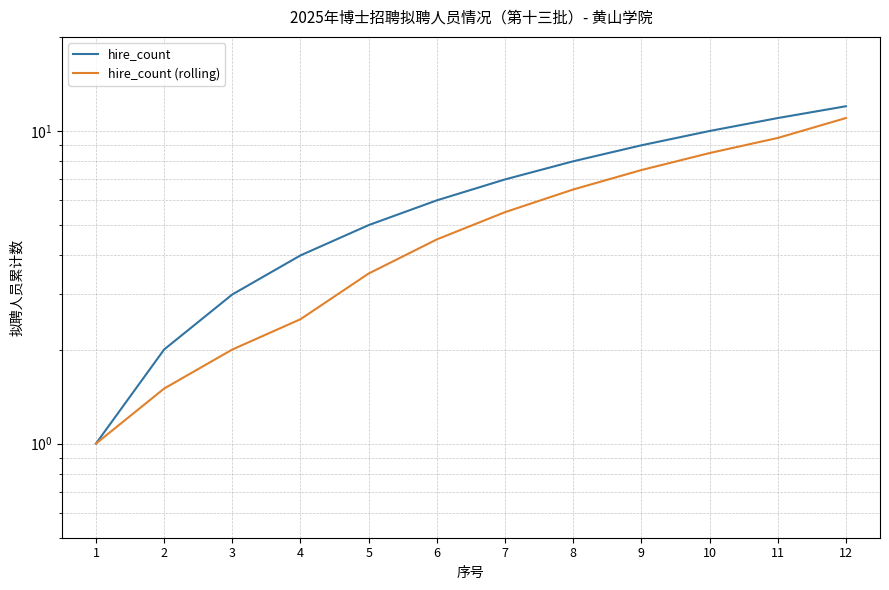

What is the maximum value for hire_count?

12.0